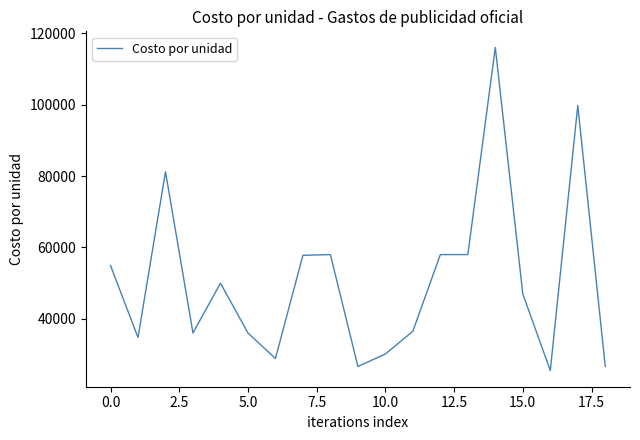

What is the smallest value displayed?

25520.0